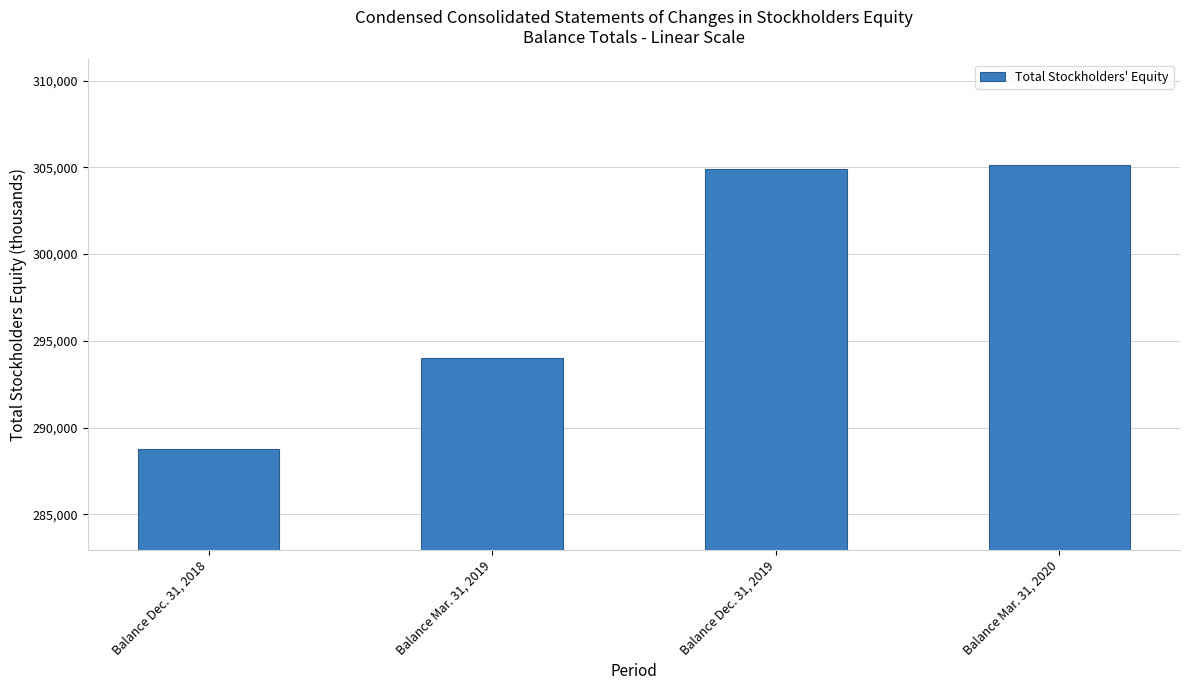

Which category has the lowest value across all series?

Balance Dec. 31, 2018